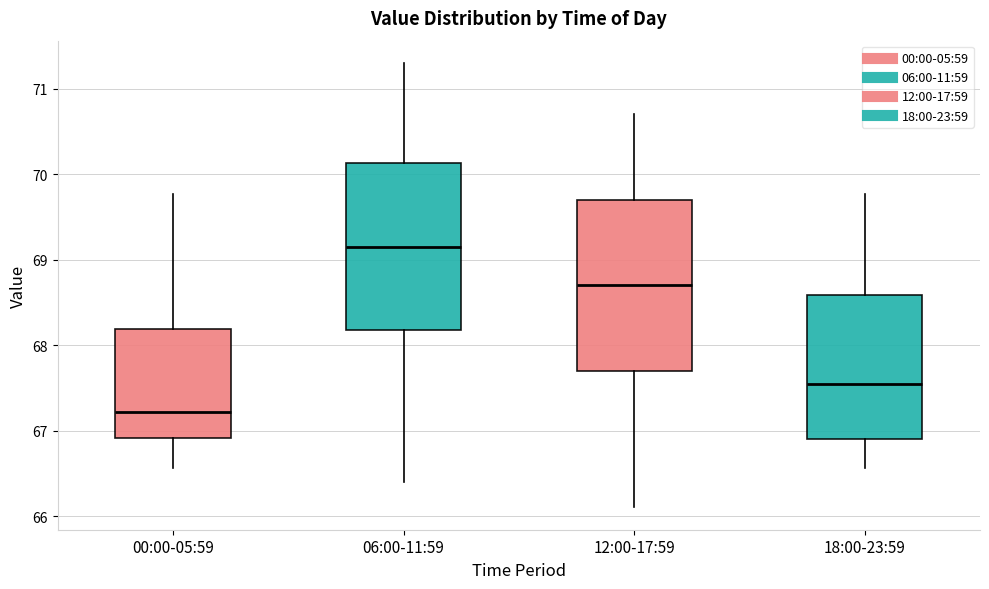

Which box's median line is the lowest?

00:00-05:59